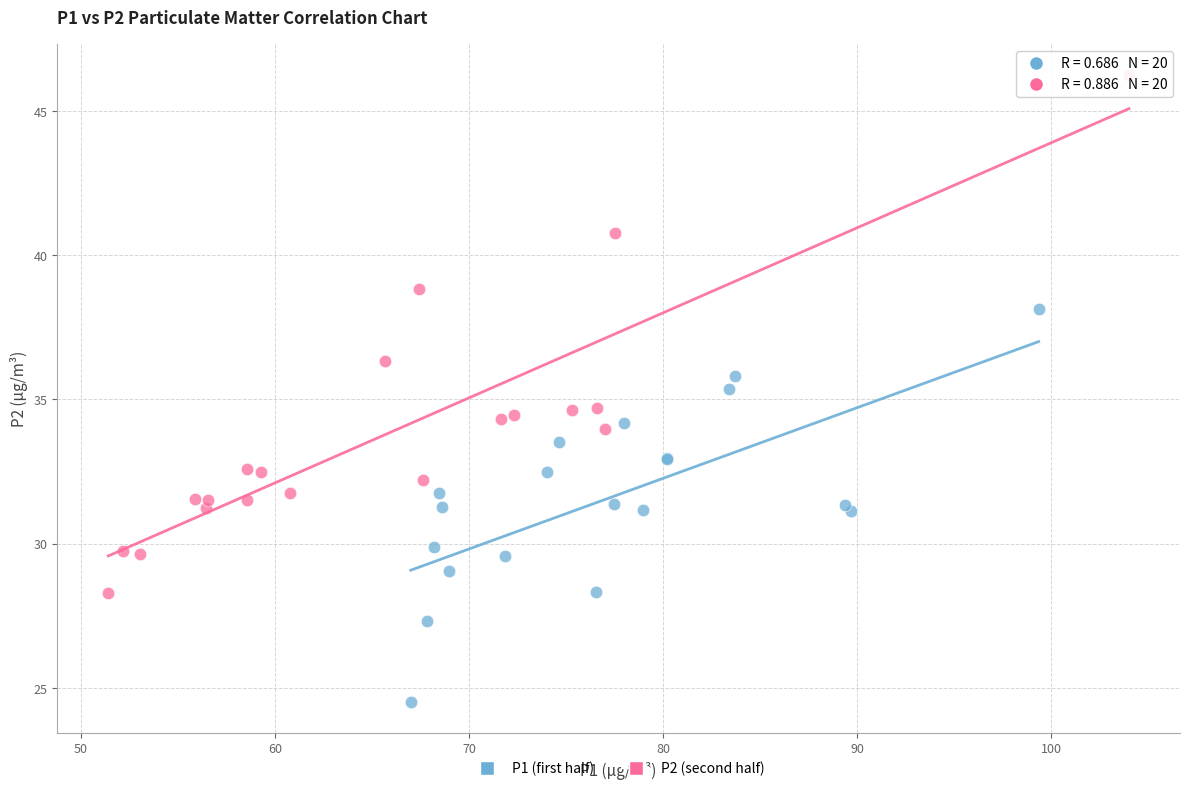

Which series reaches the maximum Y coordinate?

P2 (second half)